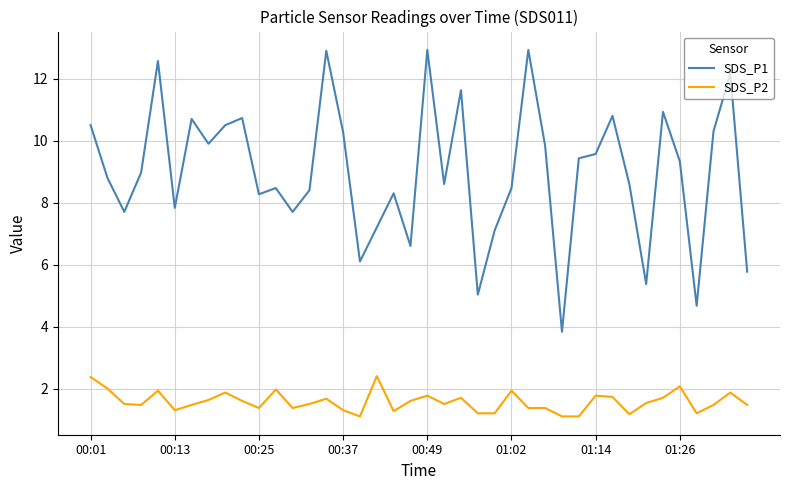

True or false: SDS_P1 has more than 1 points higher than both neighbors.

True